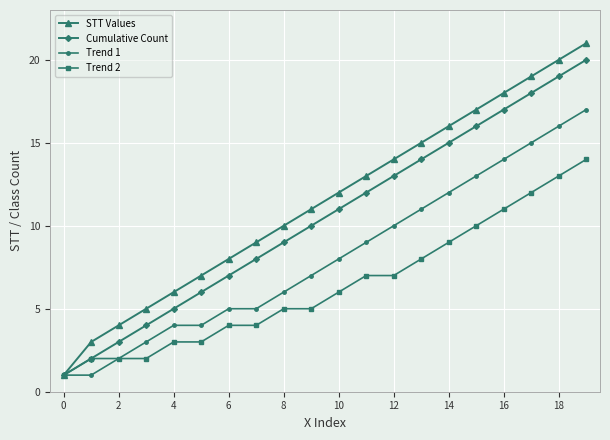

What is the difference between the maximum and minimum values in the Trend 2 series?

13